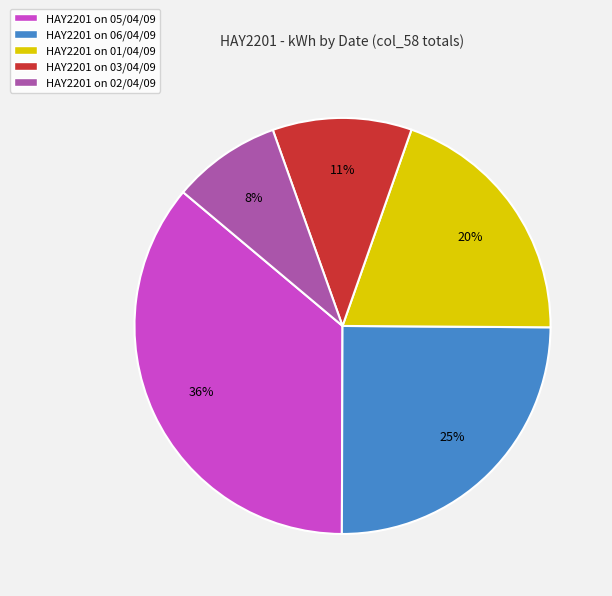

Does any single category account for the majority?

No